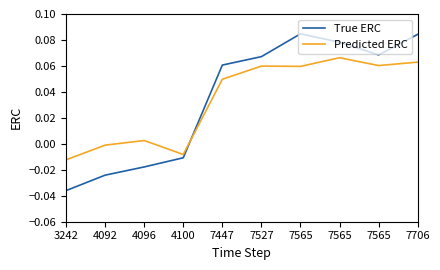

Is the value of True ERC at 4096 greater than the value of Predicted ERC at 3242?

No